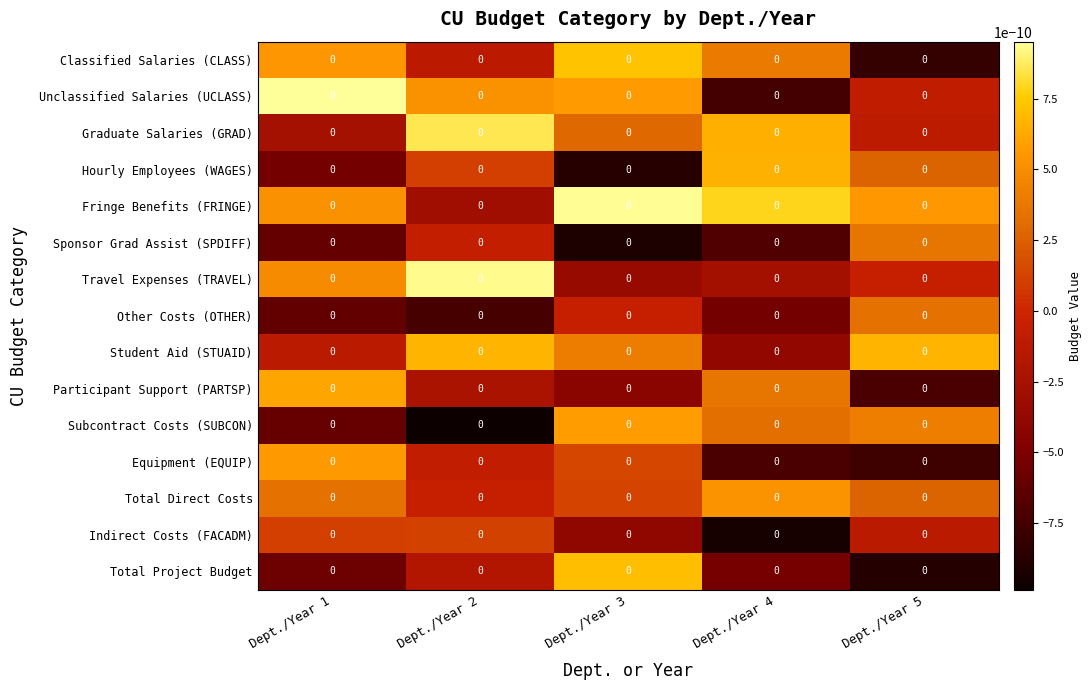

Reading right to left, transcribe all the data shown in this chart.

Classified Salaries (CLASS): Dept./Year 5=0.0	Dept./Year 4=0.0	Dept./Year 3=0.0	Dept./Year 2=0.0	Dept./Year 1=0.0
Unclassified Salaries (UCLASS): Dept./Year 5=0.0	Dept./Year 4=0.0	Dept./Year 3=0.0	Dept./Year 2=0.0	Dept./Year 1=0.0
Graduate Salaries (GRAD): Dept./Year 5=0.0	Dept./Year 4=0.0	Dept./Year 3=0.0	Dept./Year 2=0.0	Dept./Year 1=0.0
Hourly Employees (WAGES): Dept./Year 5=0.0	Dept./Year 4=0.0	Dept./Year 3=0.0	Dept./Year 2=0.0	Dept./Year 1=0.0
Fringe Benefits (FRINGE): Dept./Year 5=0.0	Dept./Year 4=0.0	Dept./Year 3=0.0	Dept./Year 2=0.0	Dept./Year 1=0.0
Sponsor Grad Assist (SPDIFF): Dept./Year 5=0.0	Dept./Year 4=0.0	Dept./Year 3=0.0	Dept./Year 2=0.0	Dept./Year 1=0.0
Travel Expenses (TRAVEL): Dept./Year 5=0.0	Dept./Year 4=0.0	Dept./Year 3=0.0	Dept./Year 2=0.0	Dept./Year 1=0.0
Other Costs (OTHER): Dept./Year 5=0.0	Dept./Year 4=0.0	Dept./Year 3=0.0	Dept./Year 2=0.0	Dept./Year 1=0.0
Student Aid (STUAID): Dept./Year 5=0.0	Dept./Year 4=0.0	Dept./Year 3=0.0	Dept./Year 2=0.0	Dept./Year 1=0.0
Participant Support (PARTSP): Dept./Year 5=0.0	Dept./Year 4=0.0	Dept./Year 3=0.0	Dept./Year 2=0.0	Dept./Year 1=0.0
Subcontract Costs (SUBCON): Dept./Year 5=0.0	Dept./Year 4=0.0	Dept./Year 3=0.0	Dept./Year 2=0.0	Dept./Year 1=0.0
Equipment (EQUIP): Dept./Year 5=0.0	Dept./Year 4=0.0	Dept./Year 3=0.0	Dept./Year 2=0.0	Dept./Year 1=0.0
Total Direct Costs: Dept./Year 5=0.0	Dept./Year 4=0.0	Dept./Year 3=0.0	Dept./Year 2=0.0	Dept./Year 1=0.0
Indirect Costs (FACADM): Dept./Year 5=0.0	Dept./Year 4=0.0	Dept./Year 3=0.0	Dept./Year 2=0.0	Dept./Year 1=0.0
Total Project Budget: Dept./Year 5=0.0	Dept./Year 4=0.0	Dept./Year 3=0.0	Dept./Year 2=0.0	Dept./Year 1=0.0